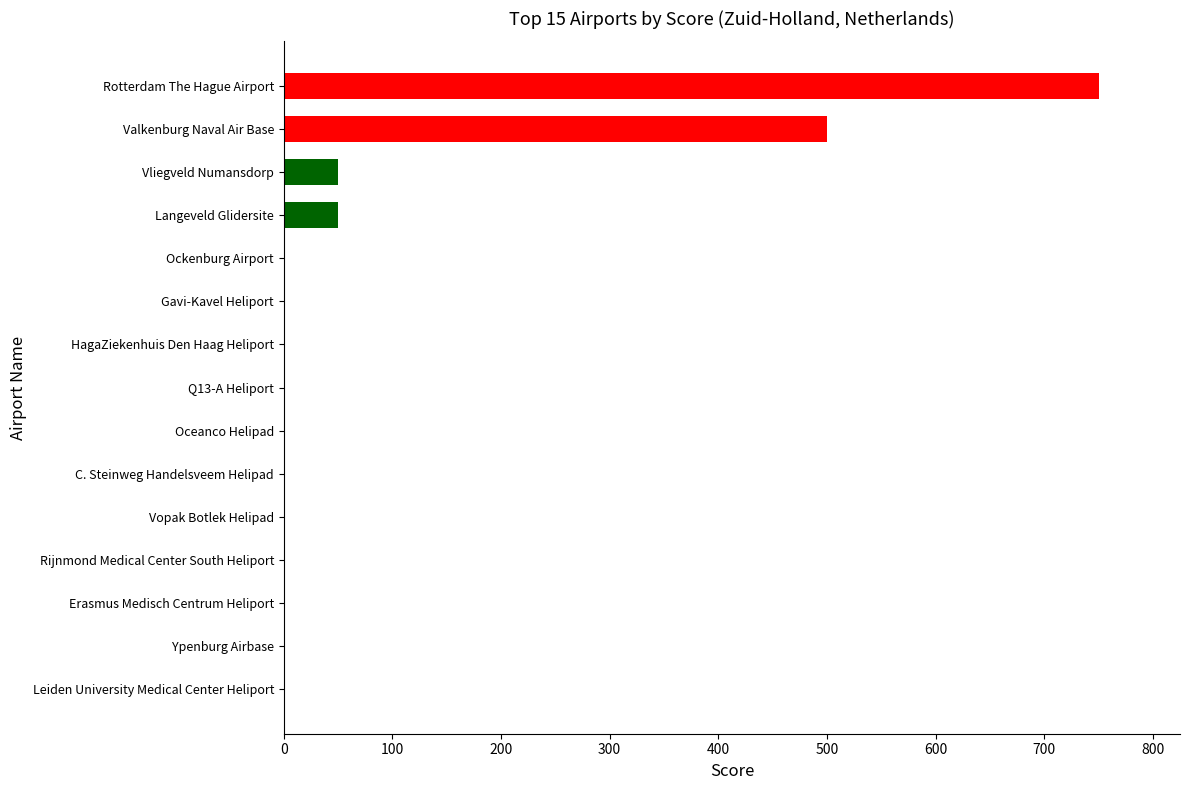

What is the greatest value displayed?

750